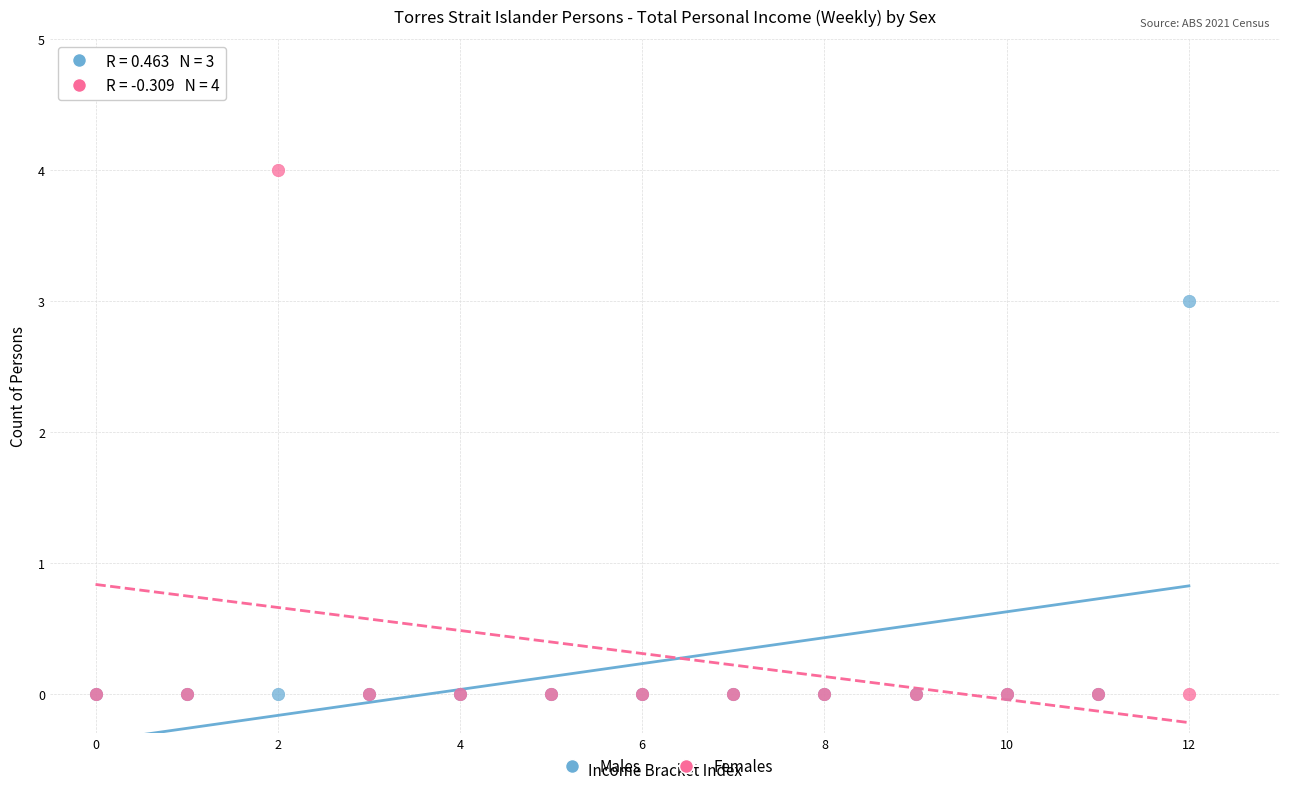

Across all series, what Y value is closest to 2?

3